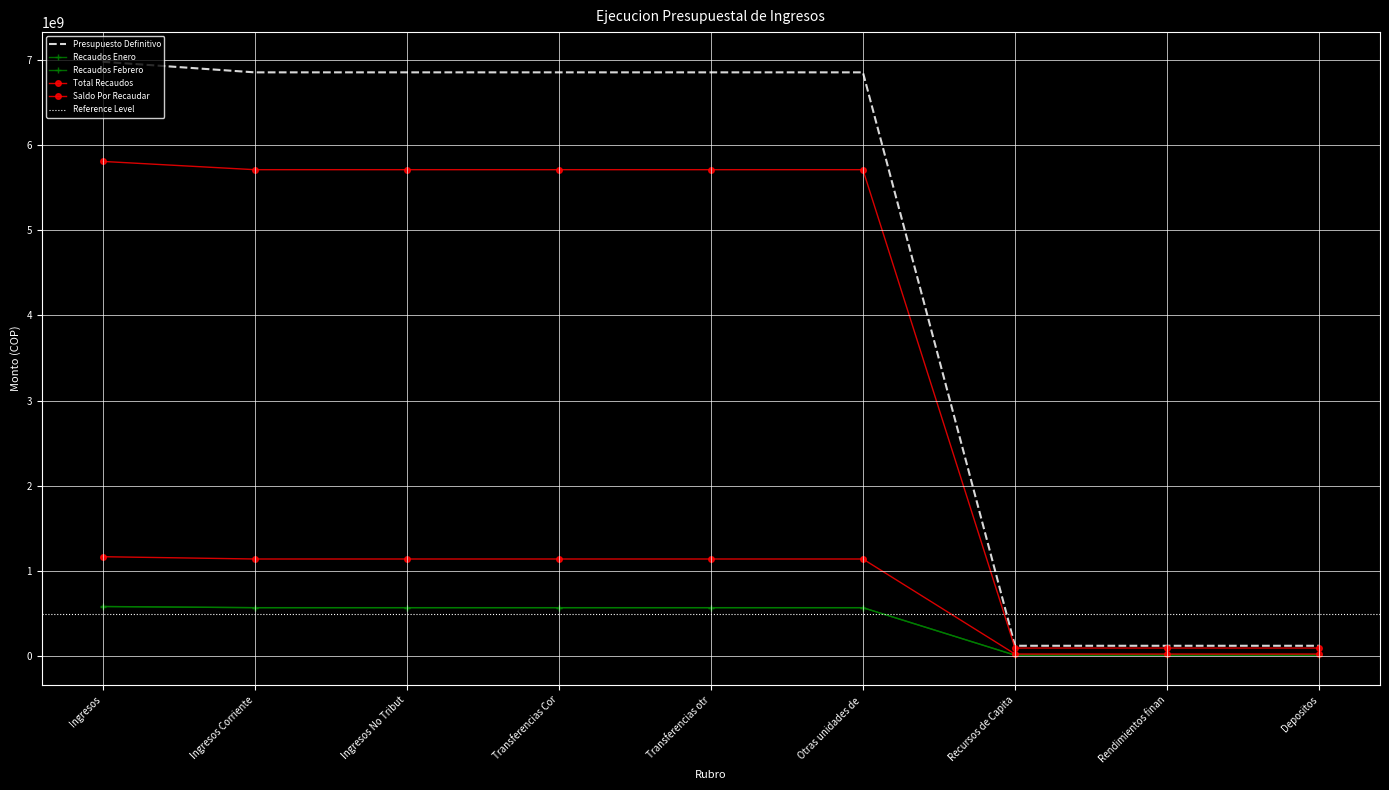

Rank the series at Otras unidades de from highest to lowest value.

Presupuesto Definitivo, Saldo Por Recaudar, Total Recaudos, Recaudos Enero, Recaudos Febrero